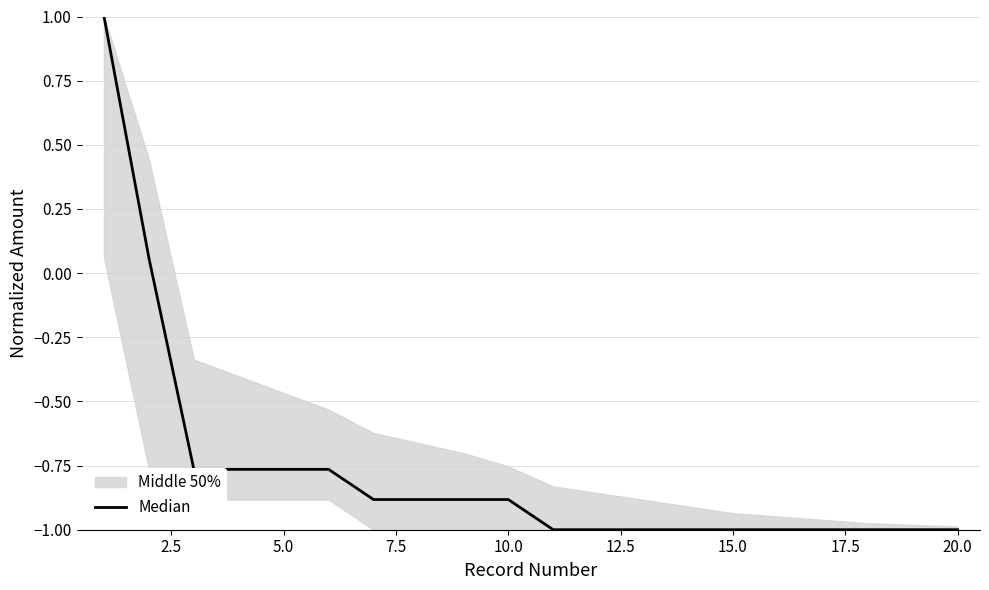

Reading left to right, what are all the values shown in this chart?

1.0	0.1	-0.8	-0.8	-0.8	-0.8	-0.9	-0.9	-0.9	-0.9	-1.0	-1.0	-1.0	-1.0	-1.0	-1.0	-1.0	-1.0	-1.0	-1.0